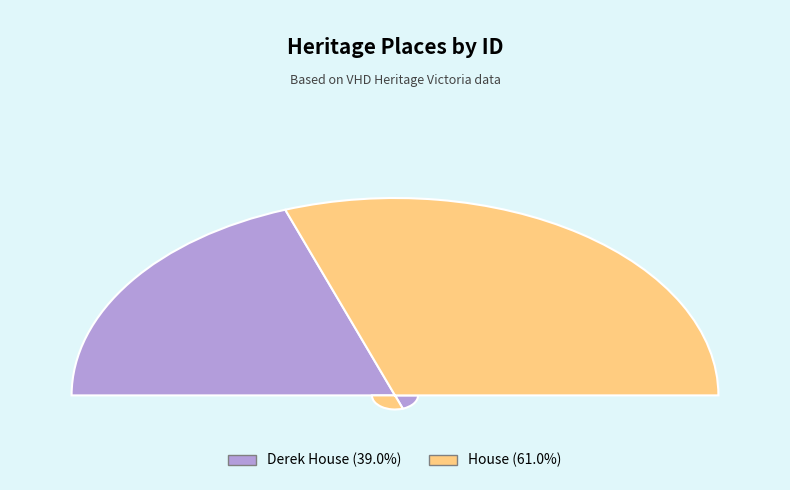

Count the number of slices in the pie.

2